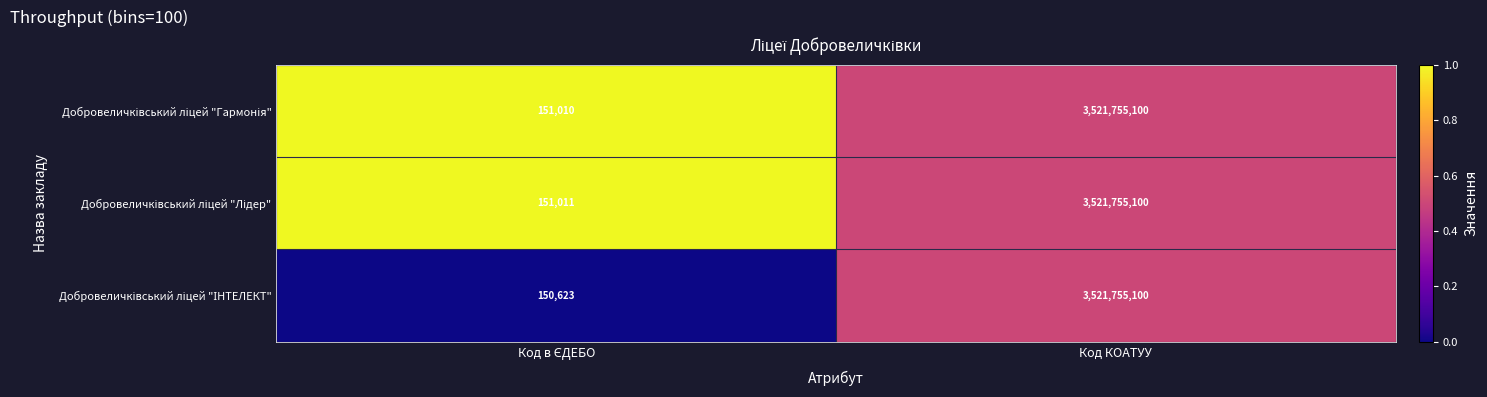

What is the maximum value shown in the chart?

3521755100